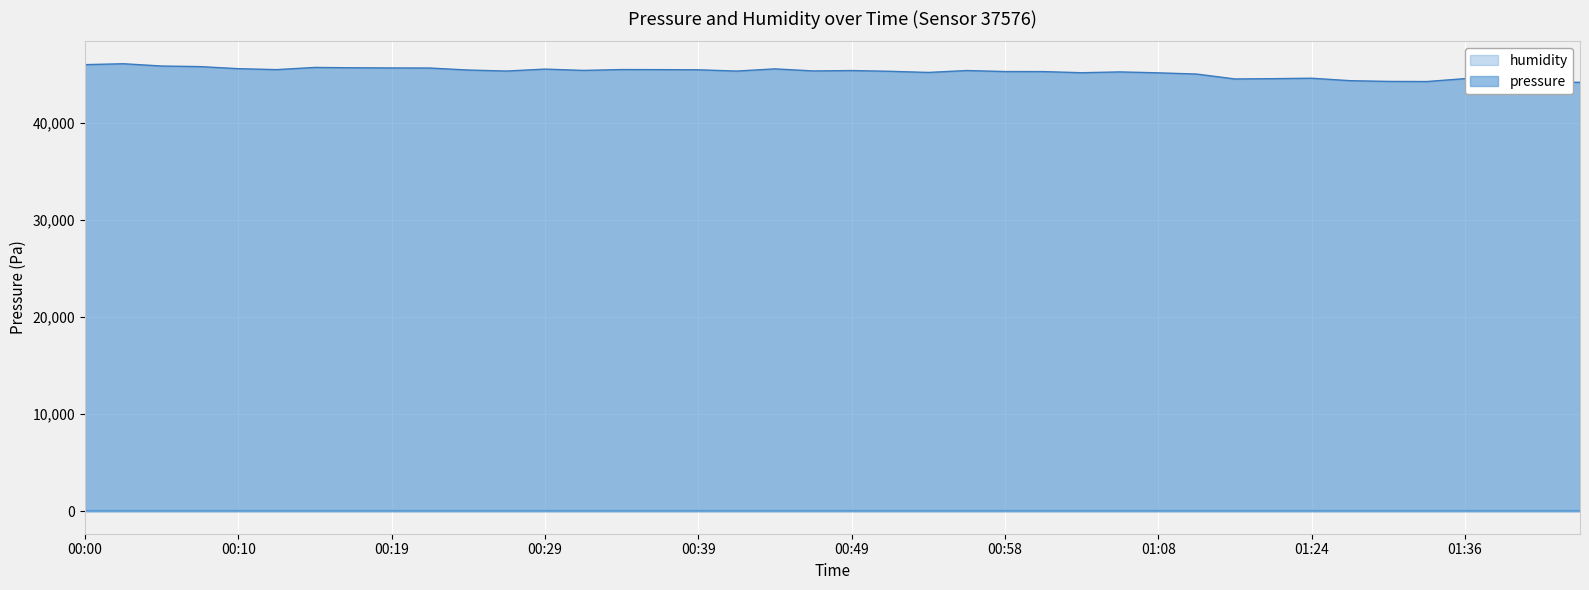

Reading left to right, transcribe all the data shown in this chart.

46025.9	46120.1	45884.5	45825.6	45611.6	45513.4	45739.2	45701.9	45686.2	45676.4	45470.2	45366.2	45566.4	45432.9	45519.3	45511.4	45495.8	45364.2	45590.0	45377.9	45417.2	45340.6	45222.8	45419.2	45315.1	45311.2	45193.4	45277.8	45181.6	45056.0	44549.5	44582.9	44626.1	44374.8	44298.3	44284.6	44584.9	43927.3	44268.8	44204.1